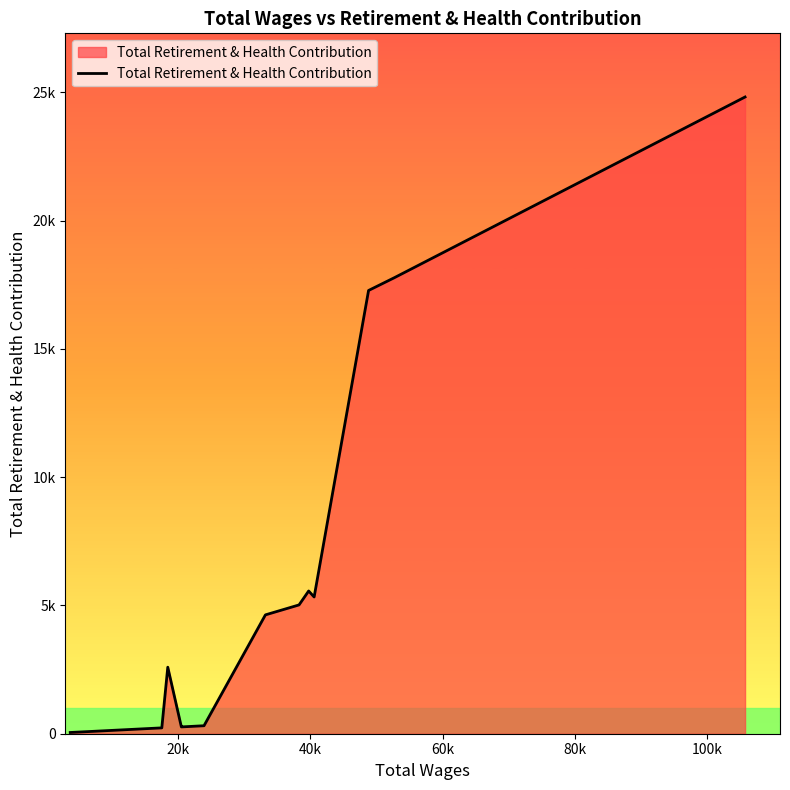

What is the sum of all values?

84766